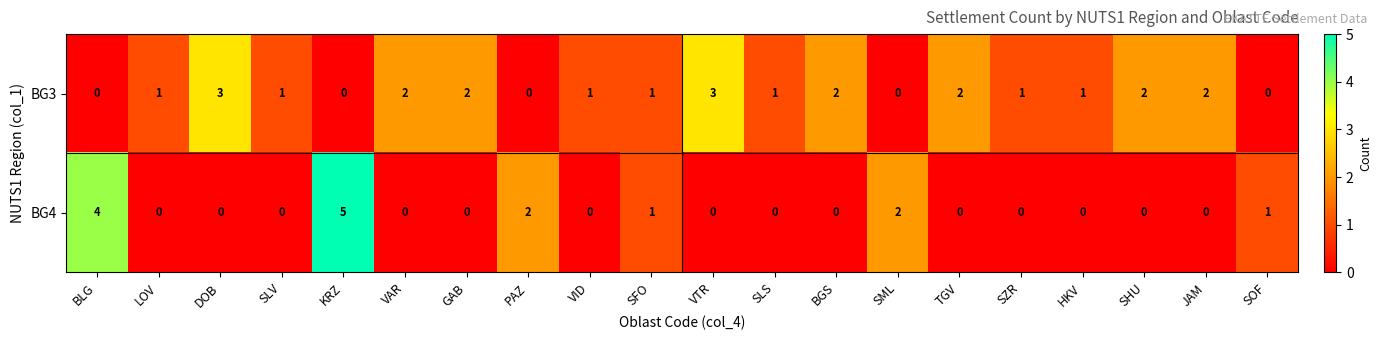

Rank the series at SZR from highest to lowest value.

BG3, BG4